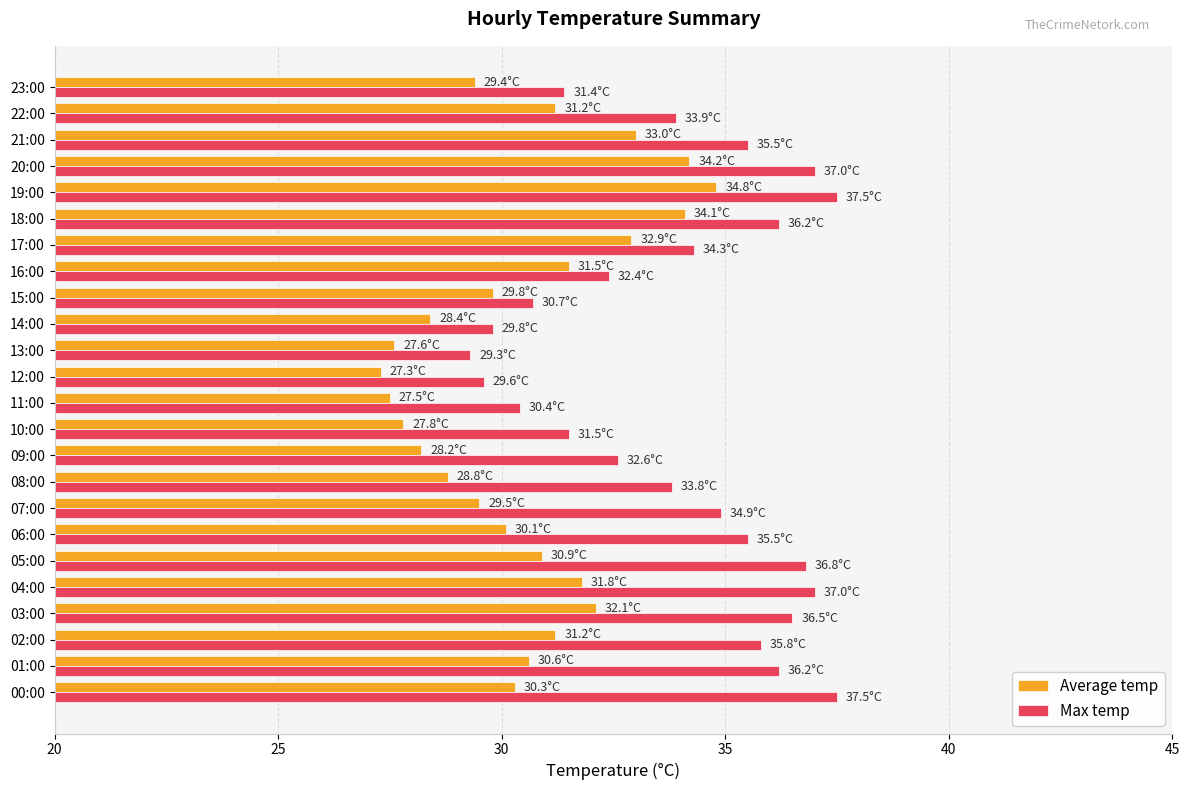

What is the difference between the second highest and minimum values in the Average temp series?

6.9